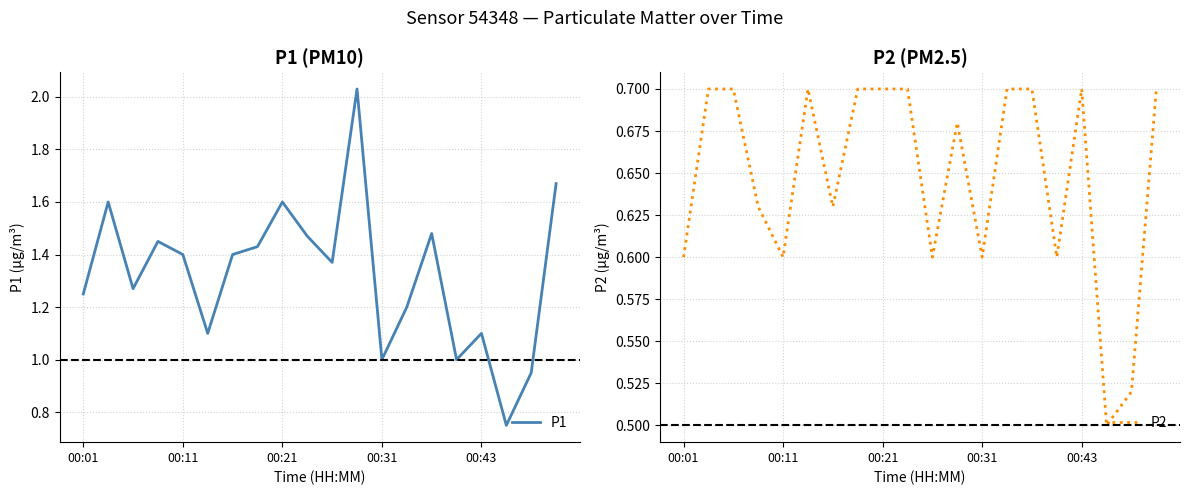

At which category does the chart reach its peak across all series?

11